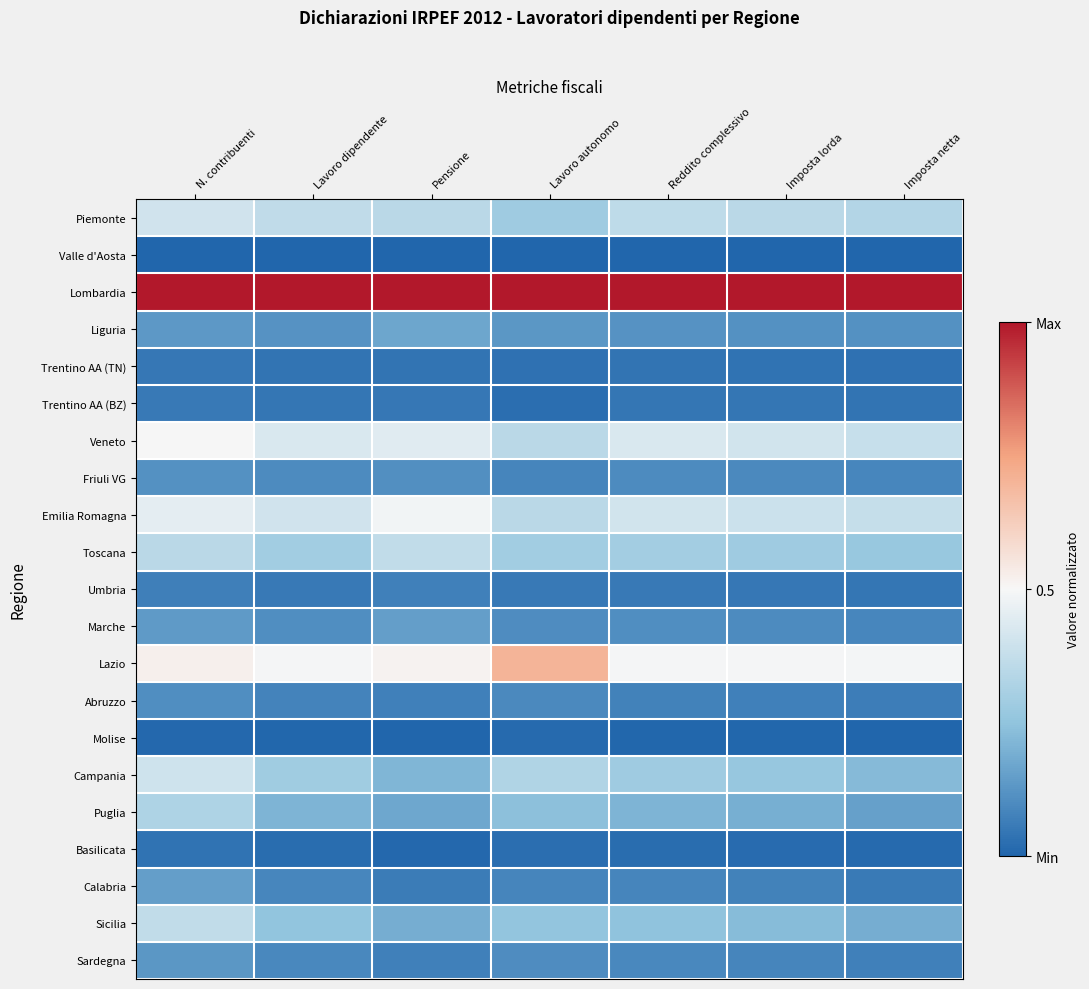

Reading right to left, transcribe all the data shown in this chart.

Piemonte: Imposta netta=0.3	Imposta lorda=0.3	Reddito complessivo=0.4	Lavoro autonomo=0.3	Pensione=0.4	Lavoro dipendente=0.4	N. contribuenti=0.4
Valle d'Aosta: Imposta netta=0.0	Imposta lorda=0.0	Reddito complessivo=0.0	Lavoro autonomo=0.0	Pensione=0.0	Lavoro dipendente=0.0	N. contribuenti=0.0
Lombardia: Imposta netta=1.0	Imposta lorda=1.0	Reddito complessivo=1.0	Lavoro autonomo=1.0	Pensione=1.0	Lavoro dipendente=1.0	N. contribuenti=1.0
Liguria: Imposta netta=0.1	Imposta lorda=0.1	Reddito complessivo=0.1	Lavoro autonomo=0.1	Pensione=0.2	Lavoro dipendente=0.1	N. contribuenti=0.1
Trentino AA (TN): Imposta netta=0.0	Imposta lorda=0.0	Reddito complessivo=0.0	Lavoro autonomo=0.0	Pensione=0.0	Lavoro dipendente=0.0	N. contribuenti=0.1
Trentino AA (BZ): Imposta netta=0.0	Imposta lorda=0.0	Reddito complessivo=0.0	Lavoro autonomo=0.0	Pensione=0.0	Lavoro dipendente=0.0	N. contribuenti=0.1
Veneto: Imposta netta=0.4	Imposta lorda=0.4	Reddito complessivo=0.4	Lavoro autonomo=0.4	Pensione=0.4	Lavoro dipendente=0.4	N. contribuenti=0.5
Friuli VG: Imposta netta=0.1	Imposta lorda=0.1	Reddito complessivo=0.1	Lavoro autonomo=0.1	Pensione=0.1	Lavoro dipendente=0.1	N. contribuenti=0.1
Emilia Romagna: Imposta netta=0.4	Imposta lorda=0.4	Reddito complessivo=0.4	Lavoro autonomo=0.4	Pensione=0.5	Lavoro dipendente=0.4	N. contribuenti=0.5
Toscana: Imposta netta=0.3	Imposta lorda=0.3	Reddito complessivo=0.3	Lavoro autonomo=0.3	Pensione=0.4	Lavoro dipendente=0.3	N. contribuenti=0.3
Umbria: Imposta netta=0.0	Imposta lorda=0.1	Reddito complessivo=0.1	Lavoro autonomo=0.1	Pensione=0.1	Lavoro dipendente=0.1	N. contribuenti=0.1
Marche: Imposta netta=0.1	Imposta lorda=0.1	Reddito complessivo=0.1	Lavoro autonomo=0.1	Pensione=0.2	Lavoro dipendente=0.1	N. contribuenti=0.1
Lazio: Imposta netta=0.5	Imposta lorda=0.5	Reddito complessivo=0.5	Lavoro autonomo=0.7	Pensione=0.5	Lavoro dipendente=0.5	N. contribuenti=0.5
Abruzzo: Imposta netta=0.1	Imposta lorda=0.1	Reddito complessivo=0.1	Lavoro autonomo=0.1	Pensione=0.1	Lavoro dipendente=0.1	N. contribuenti=0.1
Molise: Imposta netta=0.0	Imposta lorda=0.0	Reddito complessivo=0.0	Lavoro autonomo=0.0	Pensione=0.0	Lavoro dipendente=0.0	N. contribuenti=0.0
Campania: Imposta netta=0.2	Imposta lorda=0.3	Reddito complessivo=0.3	Lavoro autonomo=0.3	Pensione=0.2	Lavoro dipendente=0.3	N. contribuenti=0.4
Puglia: Imposta netta=0.2	Imposta lorda=0.2	Reddito complessivo=0.2	Lavoro autonomo=0.2	Pensione=0.2	Lavoro dipendente=0.2	N. contribuenti=0.3
Basilicata: Imposta netta=0.0	Imposta lorda=0.0	Reddito complessivo=0.0	Lavoro autonomo=0.0	Pensione=0.0	Lavoro dipendente=0.0	N. contribuenti=0.0
Calabria: Imposta netta=0.1	Imposta lorda=0.1	Reddito complessivo=0.1	Lavoro autonomo=0.1	Pensione=0.1	Lavoro dipendente=0.1	N. contribuenti=0.1
Sicilia: Imposta netta=0.2	Imposta lorda=0.2	Reddito complessivo=0.2	Lavoro autonomo=0.3	Pensione=0.2	Lavoro dipendente=0.3	N. contribuenti=0.4
Sardegna: Imposta netta=0.1	Imposta lorda=0.1	Reddito complessivo=0.1	Lavoro autonomo=0.1	Pensione=0.1	Lavoro dipendente=0.1	N. contribuenti=0.1